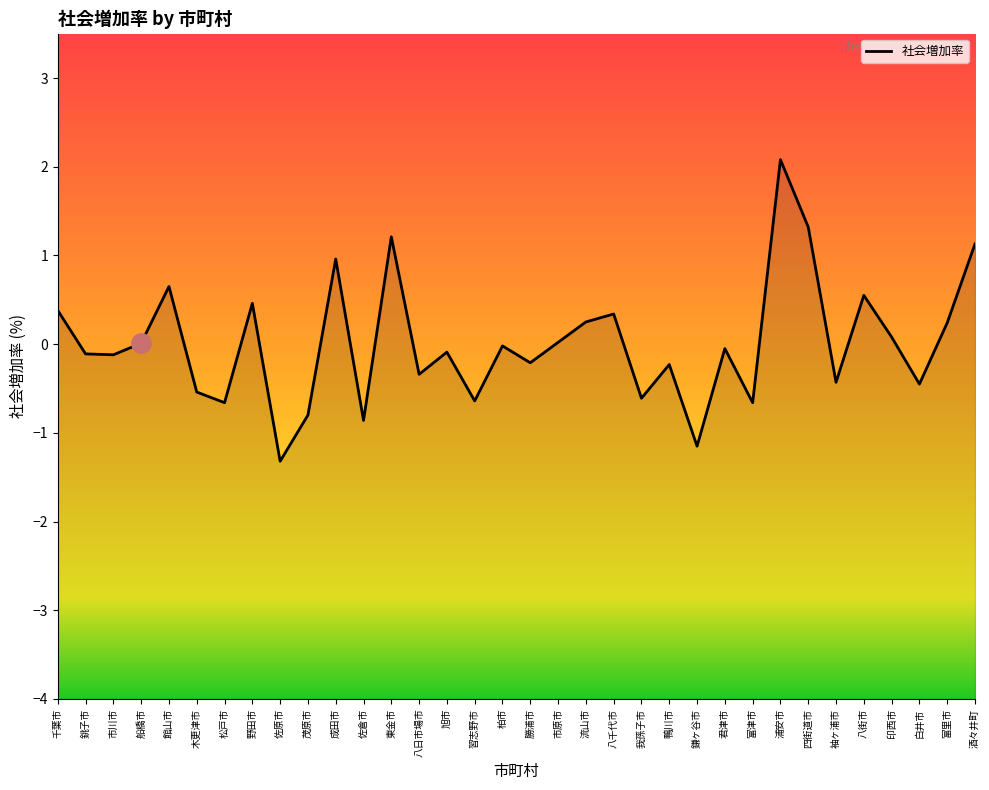

What is the difference between the maximum and minimum values?

3.4